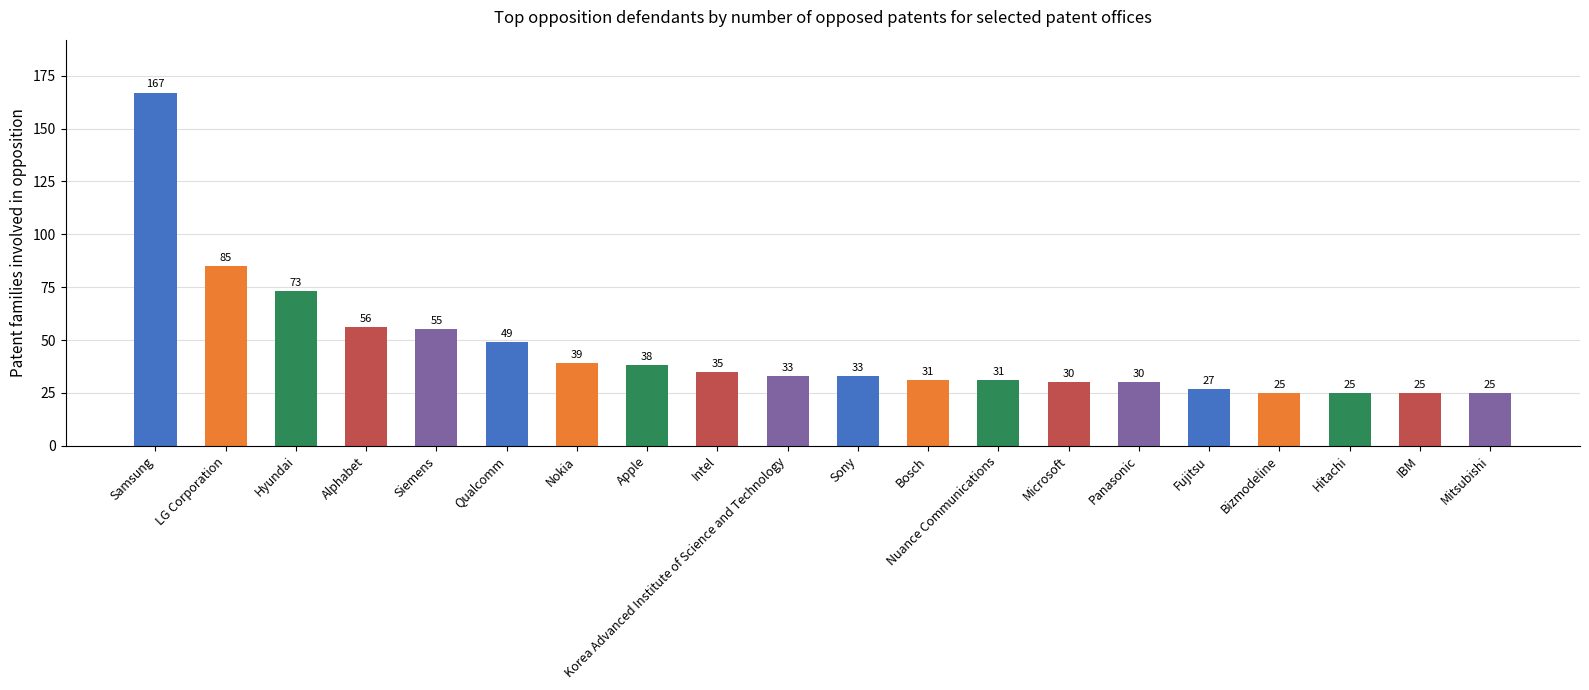

Reading left to right, transcribe all the data shown in this chart.

167	85	73	56	55	49	39	38	35	33	33	31	31	30	30	27	25	25	25	25